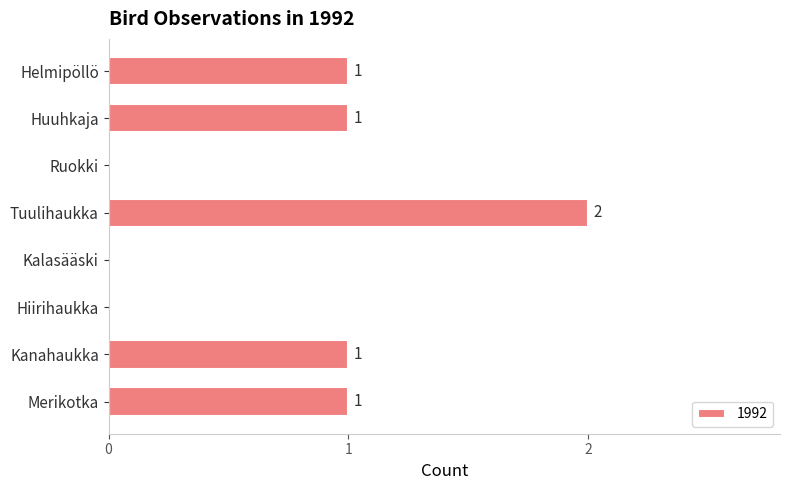

Count the values in the range 0 to 1.

7